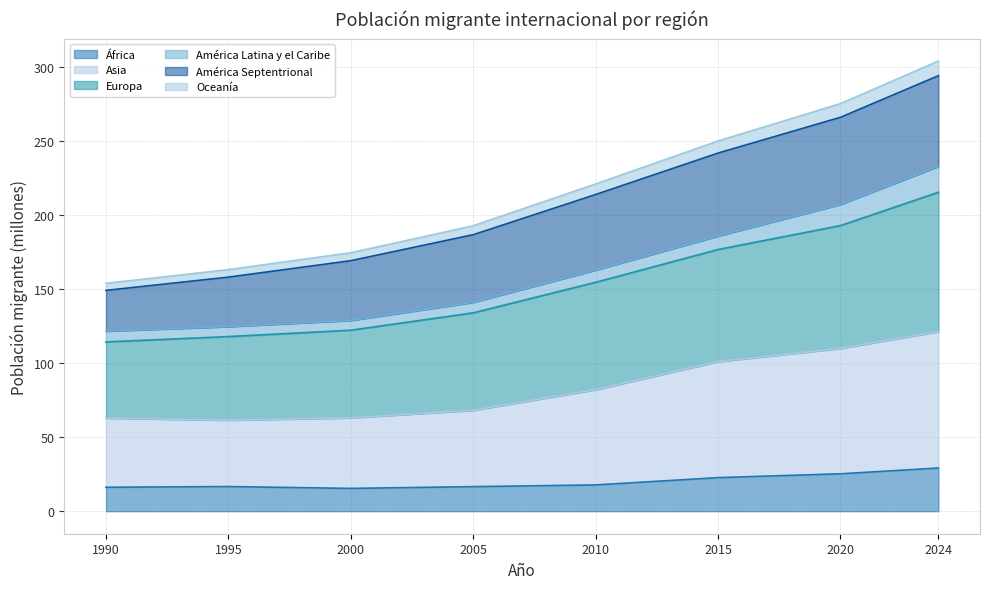

How many lines are shown in the chart?

6